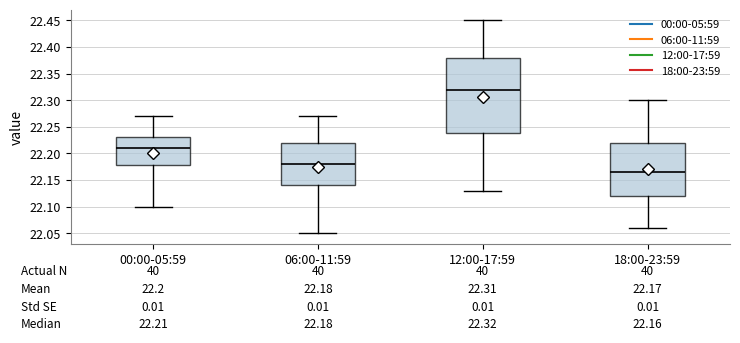

Which box has the lowest median line?

18:00-23:59